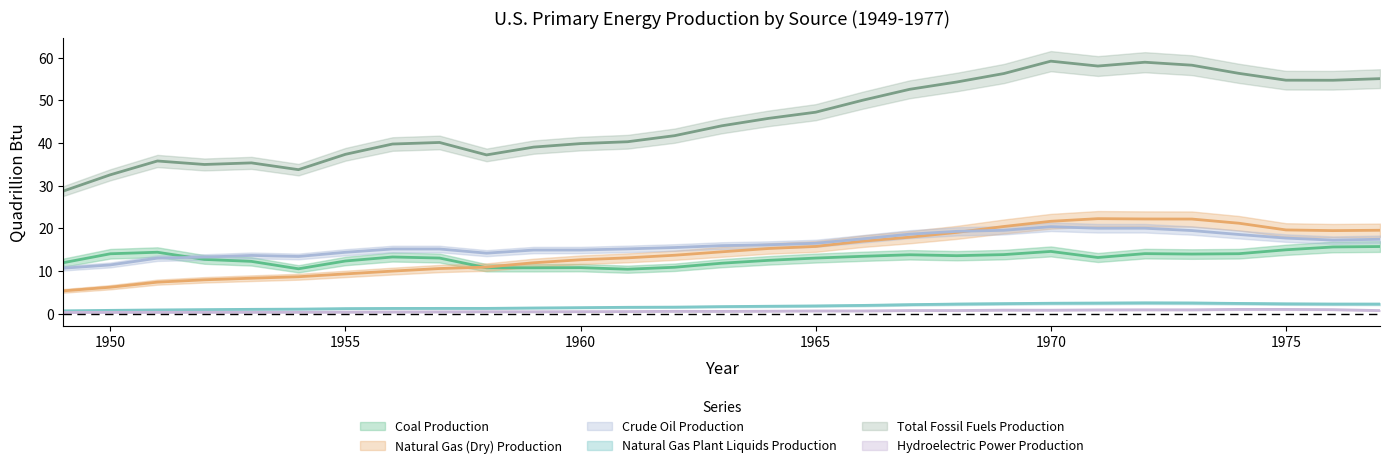

Which category has the highest value in the Natural Gas (Dry) Production series?

1971